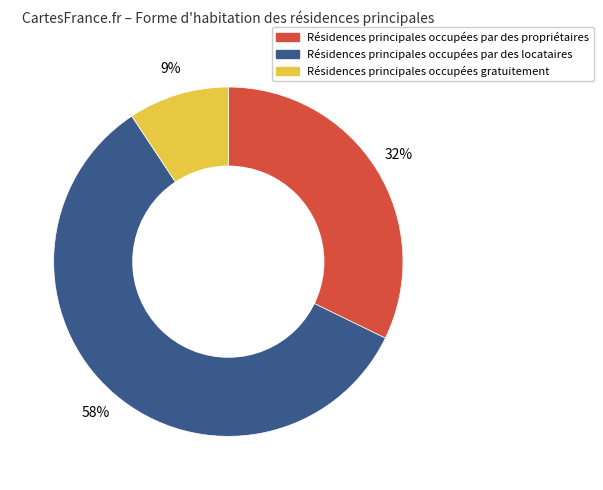

Which slice is the smallest?

Résidences principales occupées gratuitement